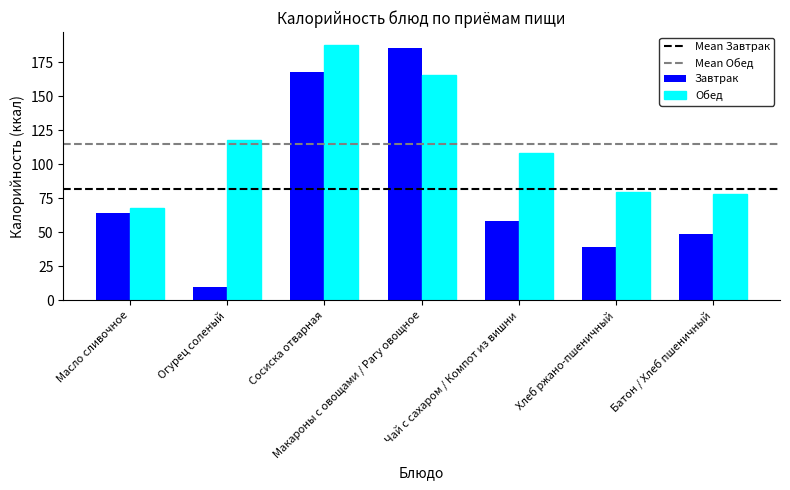

The Завтрак series shows 64 at Масло сливочное. True or false?

True